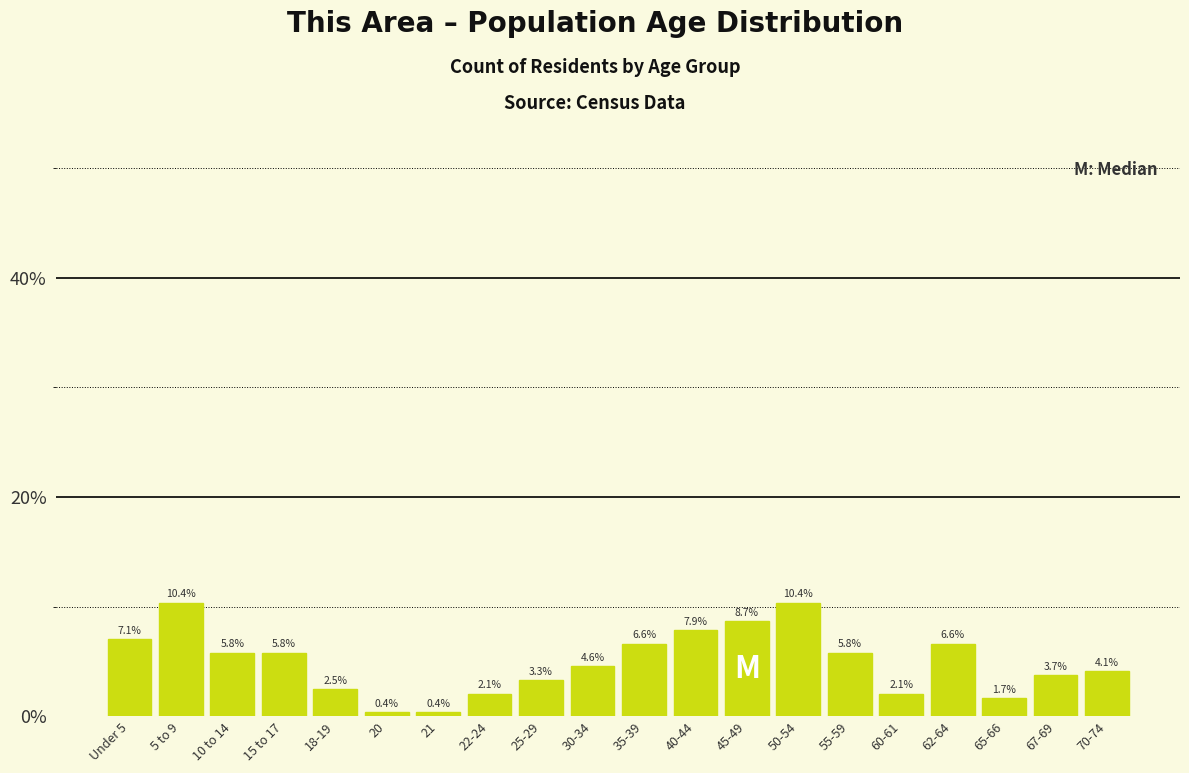

Reading right to left, extract all data points from this chart.

4.1	3.7	1.7	6.6	2.1	5.8	10.4	8.7	7.9	6.6	4.6	3.3	2.1	0.4	0.4	2.5	5.8	5.8	10.4	7.1